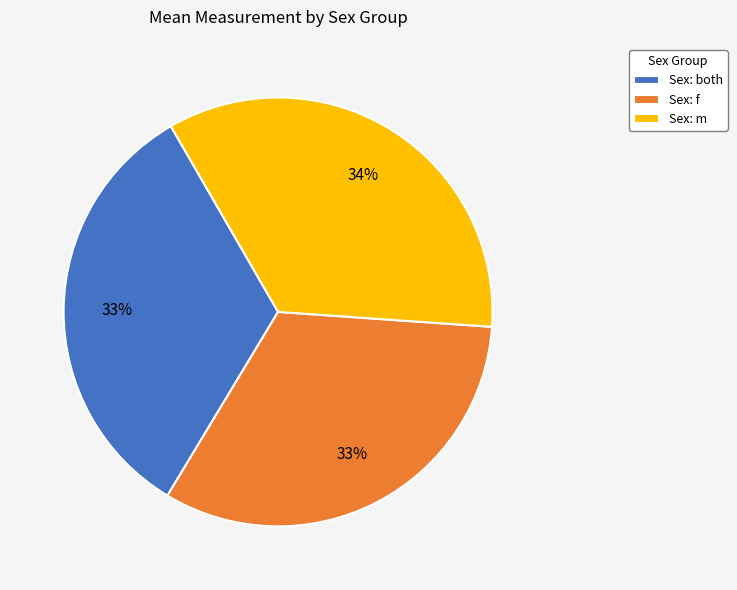

The Sex: m slice represents 48% of the pie. True or false?

False